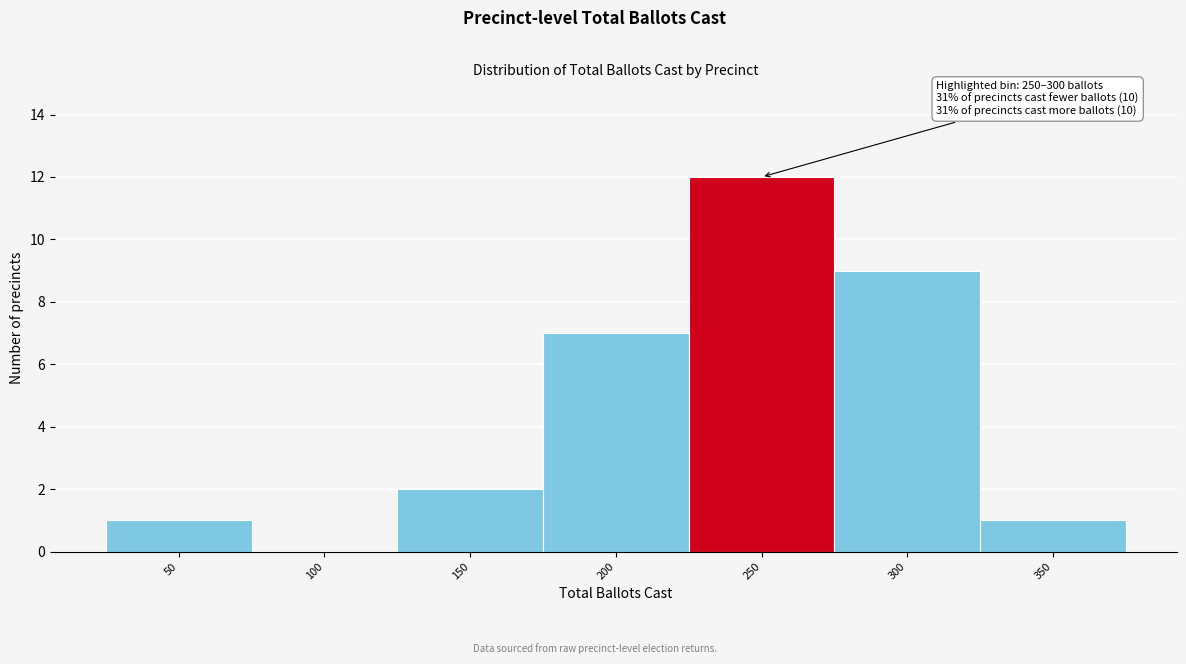

Reading left to right, extract all data points from this chart.

50=1	100=0	150=2	200=7	250=12	300=9	350=1